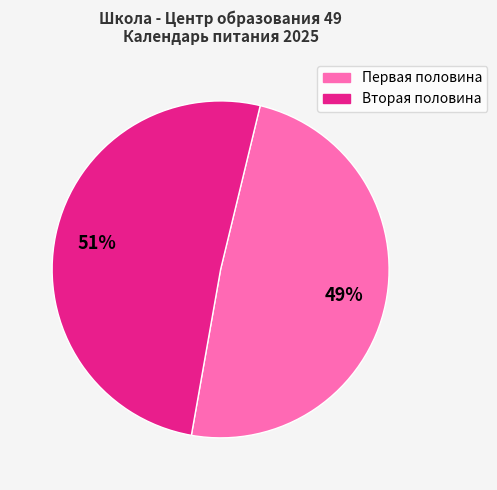

To the nearest percent, what is the difference between the largest and smallest slice percentages?

2%